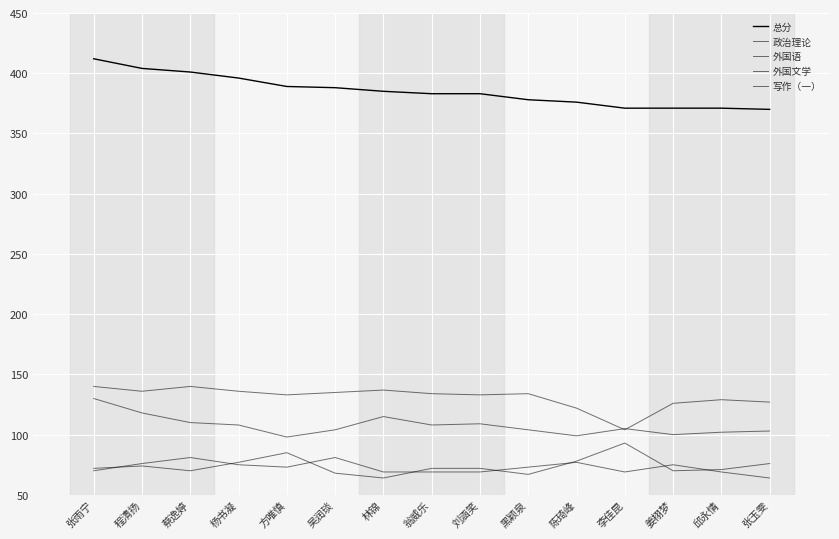

How many lines are shown in the chart?

5